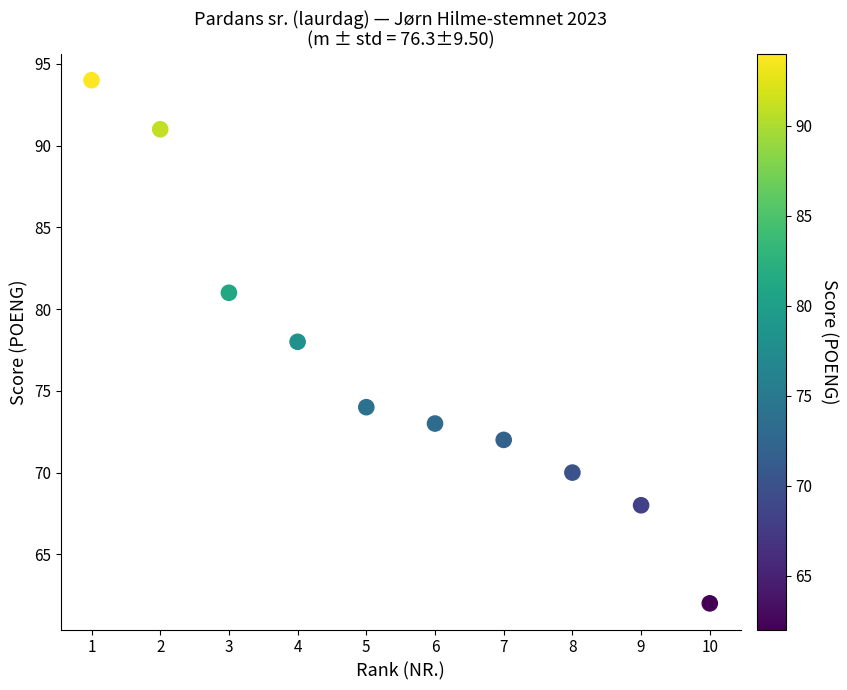

What is the range of Y values (max minus min)?

32